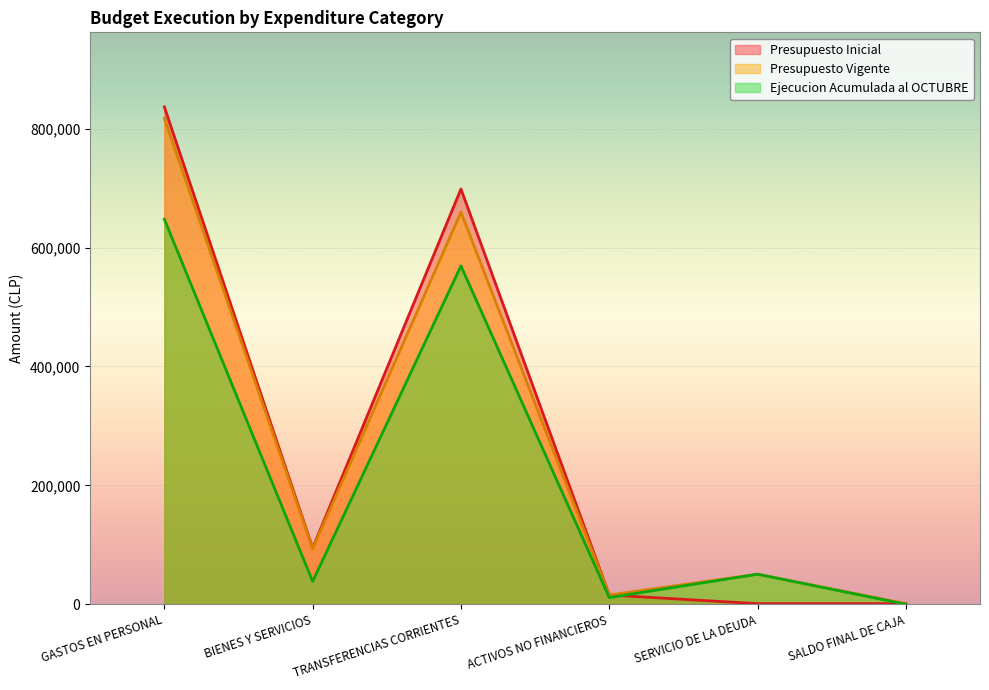

Is it true that Presupuesto Vigente equals 325561 at TRANSFERENCIAS CORRIENTES?

False